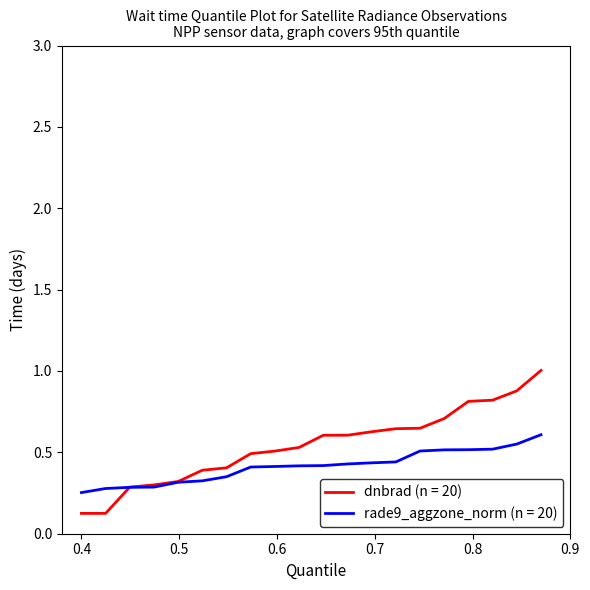

Which series has the largest range (max minus min)?

dnbrad (n = 20)